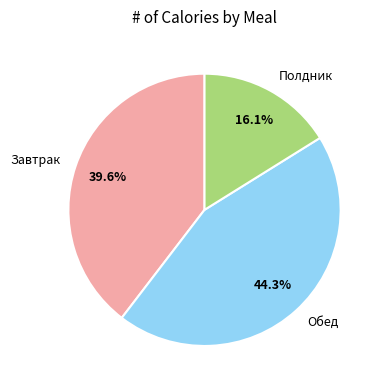

Combined, do Завтрак and Полдник account for over 50%?

Yes